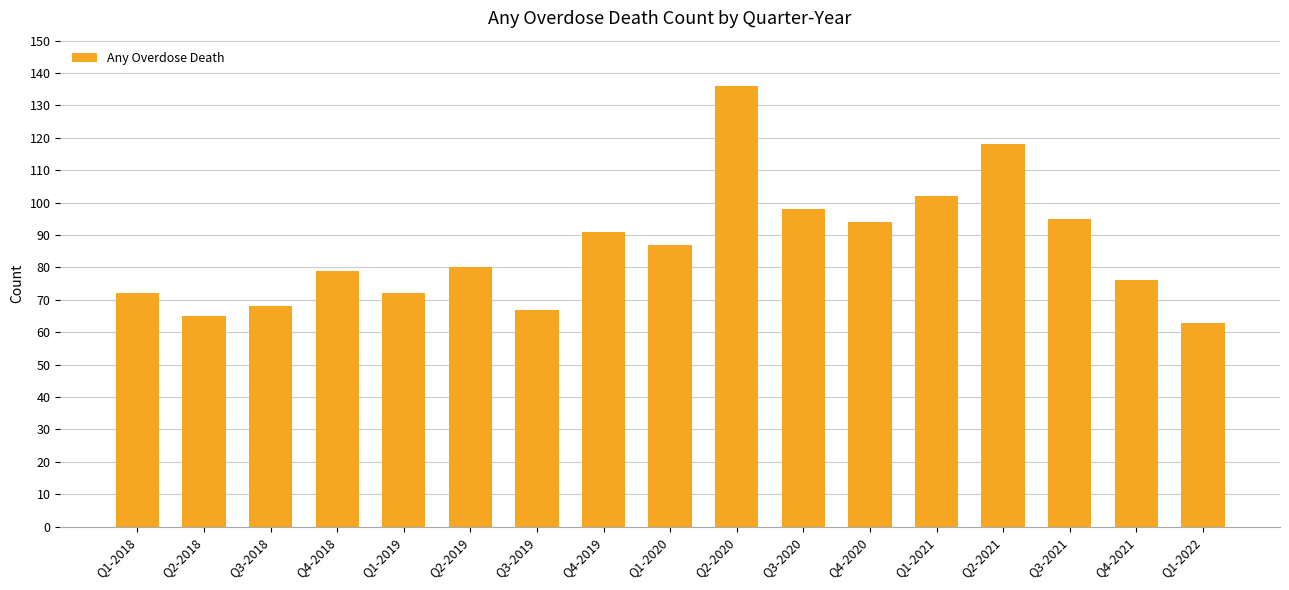

Reading right to left, extract all data points from this chart.

63	76	95	118	102	94	98	136	87	91	67	80	72	79	68	65	72